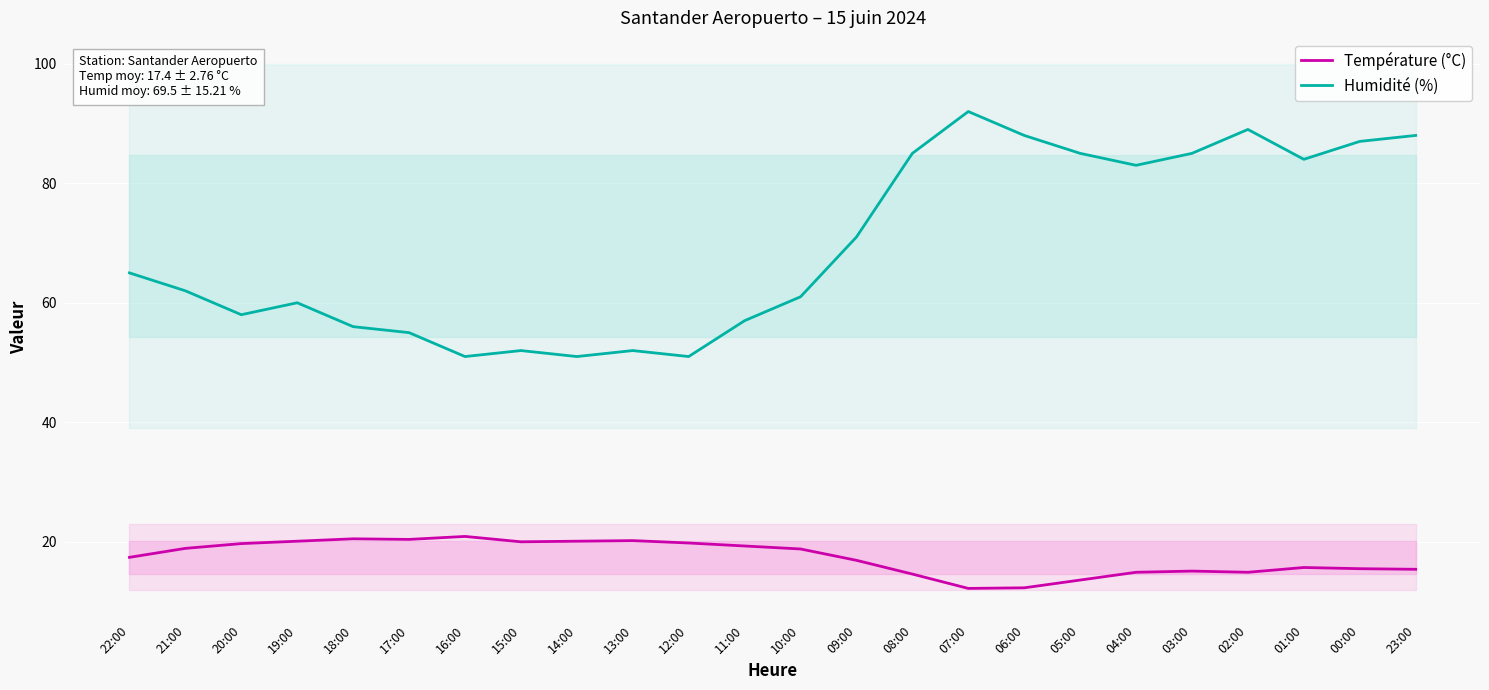

How many values in the Température (°C) series are below 18?

12